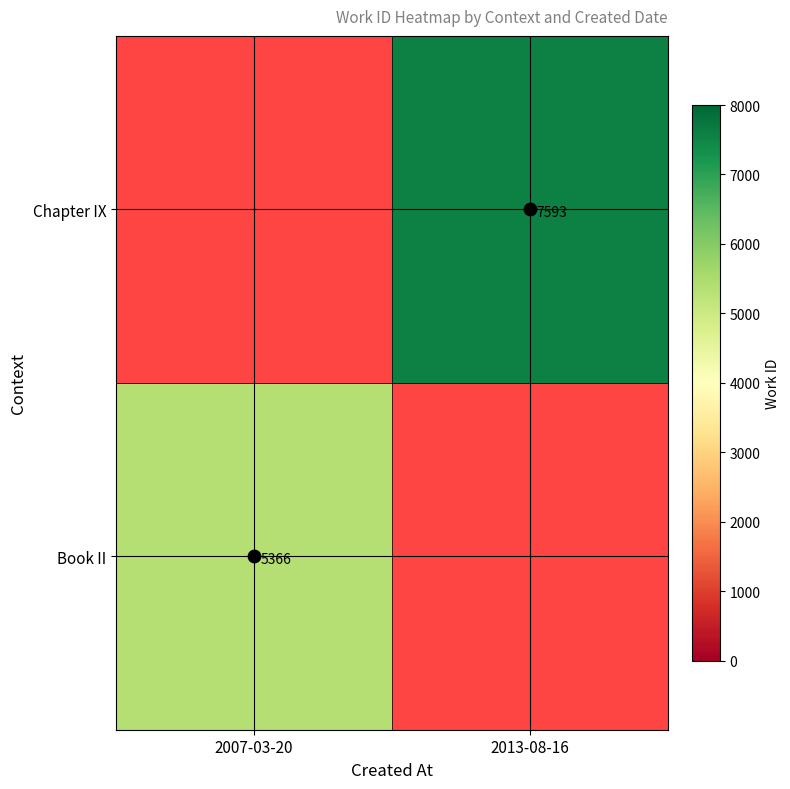

Count the number of data series in this chart.

2